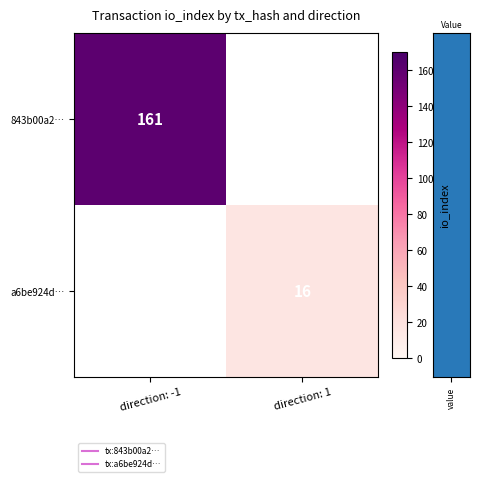

What is the greatest value displayed?

161.0